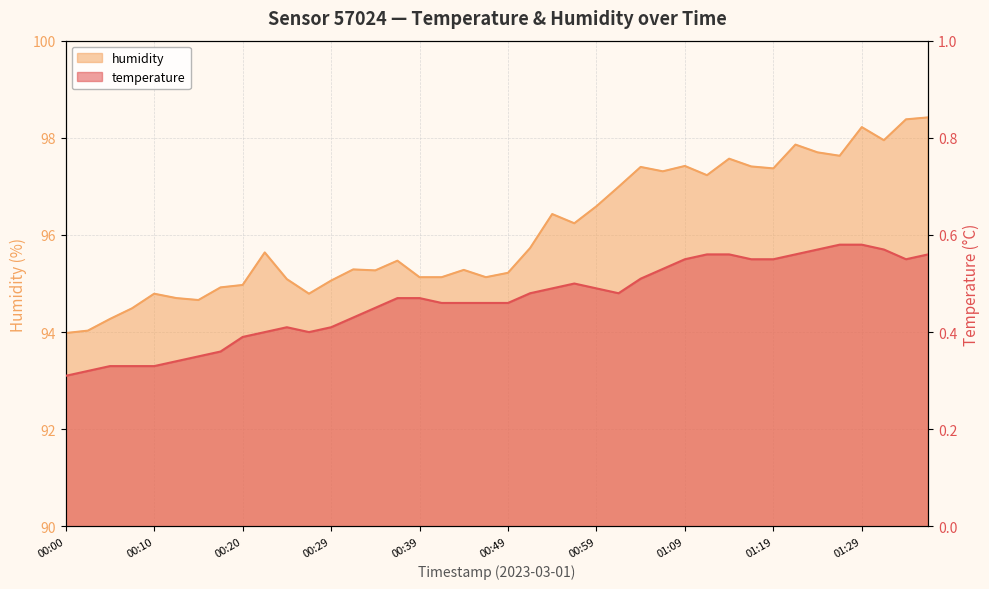

True or false: humidity has a value of 94.0 at 00:03.

True